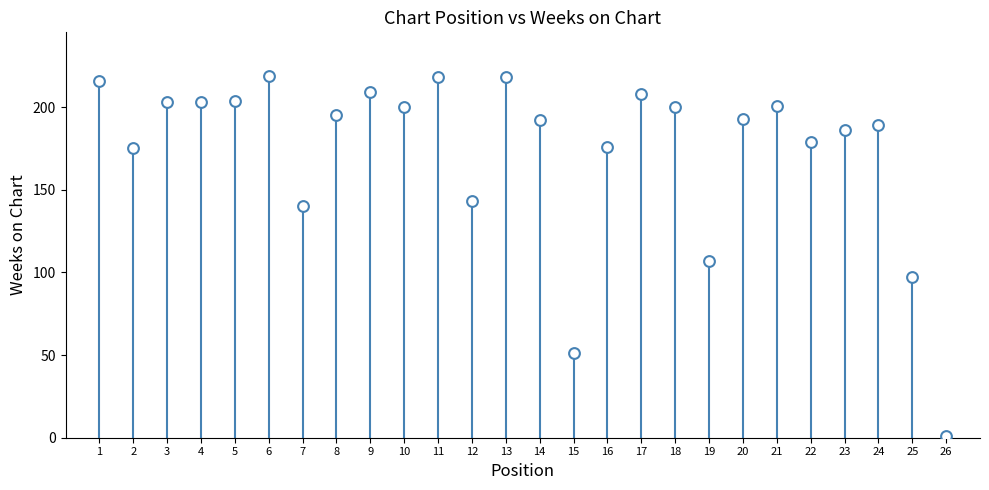

What is the range of Y values (max minus min)?

218